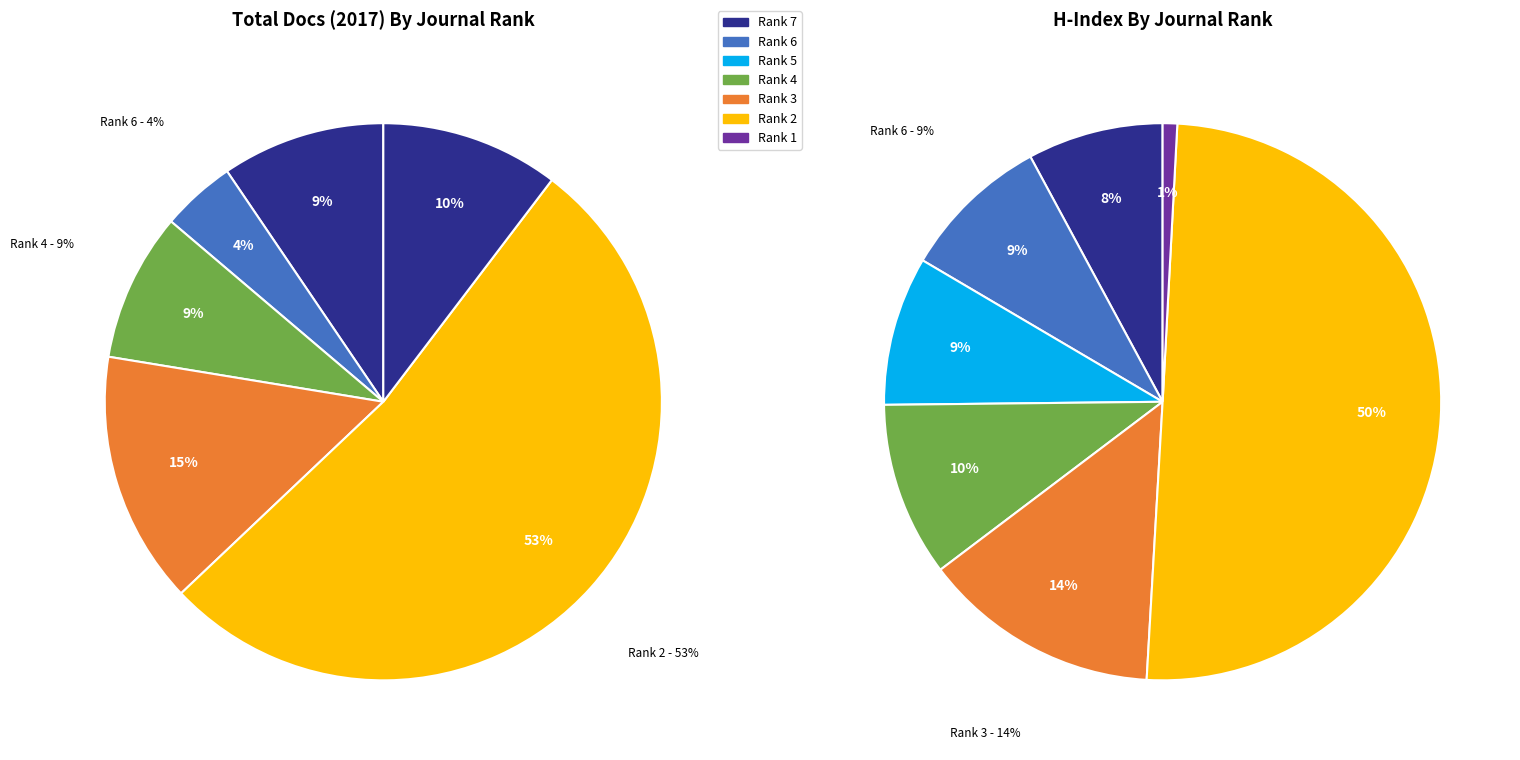

What is the change in value from Trauma Case Reports (Rank 7) to Nederlands Tijdschrift (Rank 6)?

-6